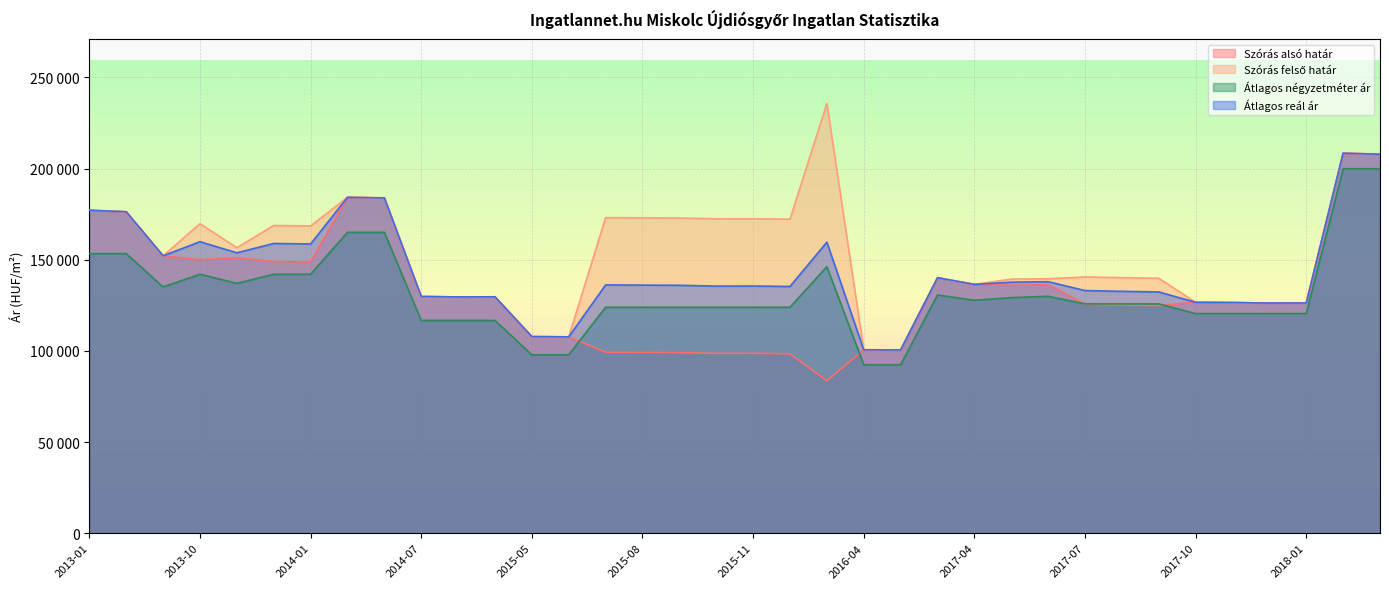

What is the average value of the Szórás alsó határ series?

133358